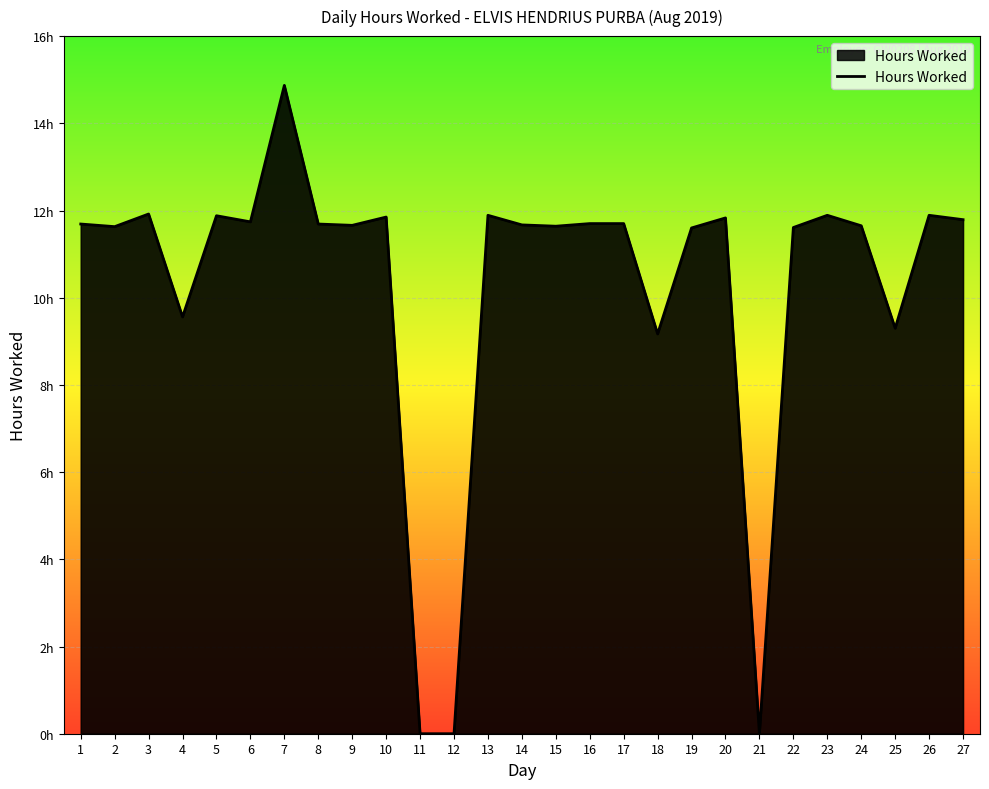

Is this an area chart (filled region under the line)?

Yes